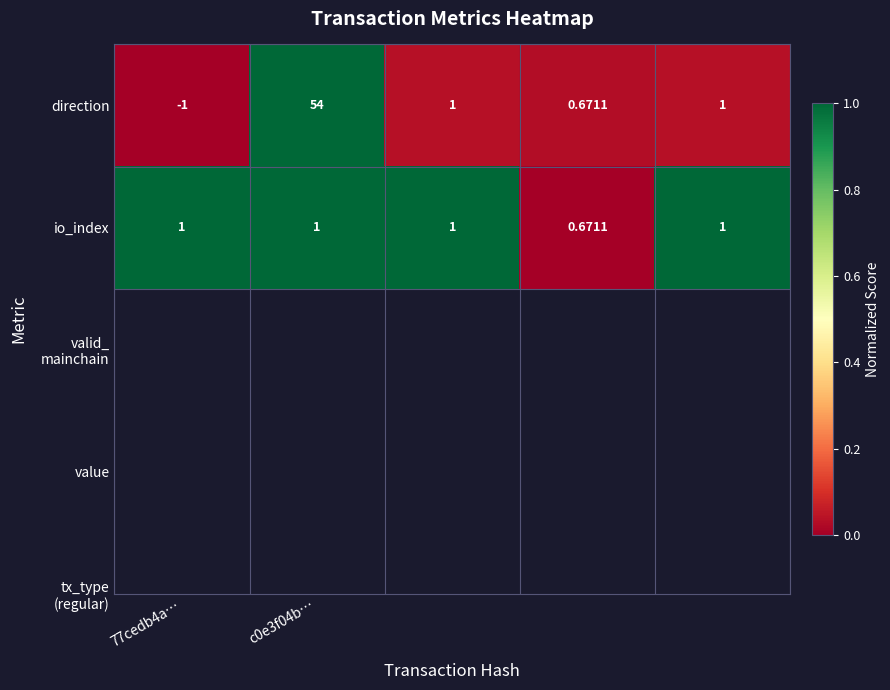

Which series has the widest spread of values?

direction